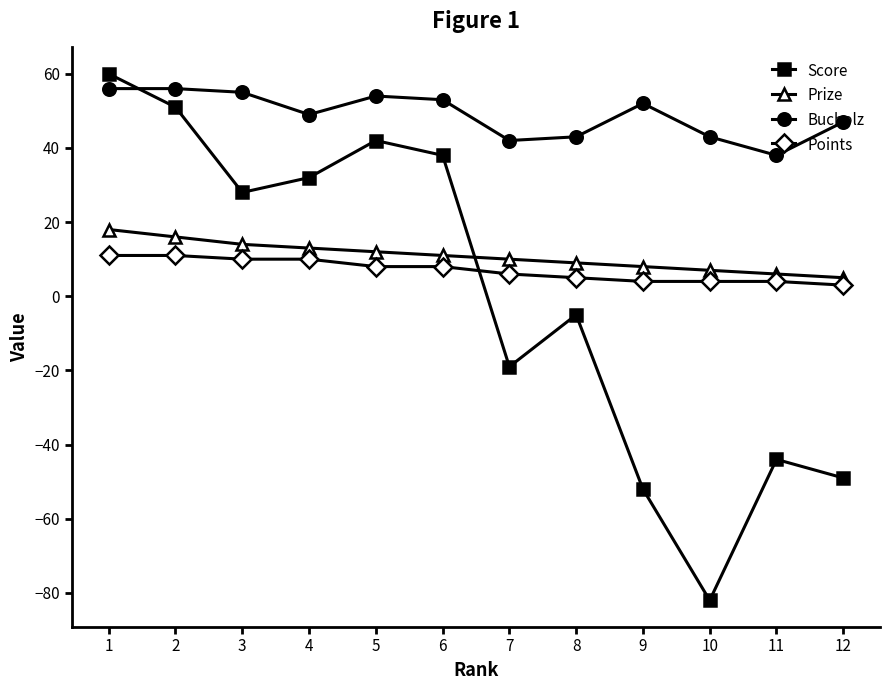

At how many categories does at least one series exceed 16?

12